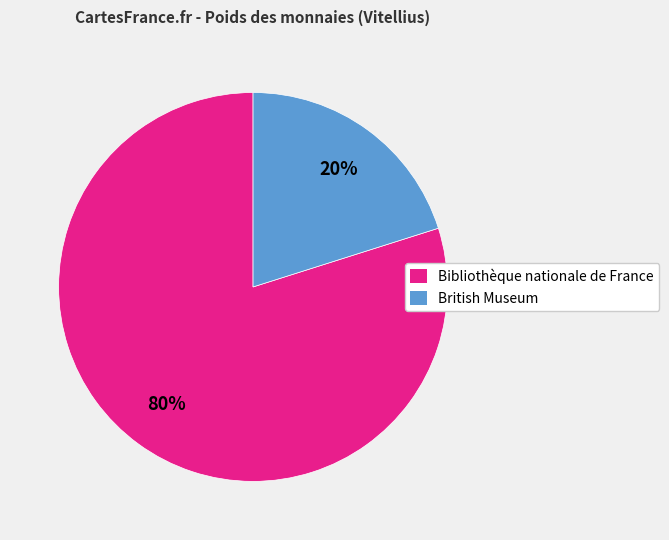

To the nearest percent, what percentage of the pie is Bibliothèque nationale de France?

80%